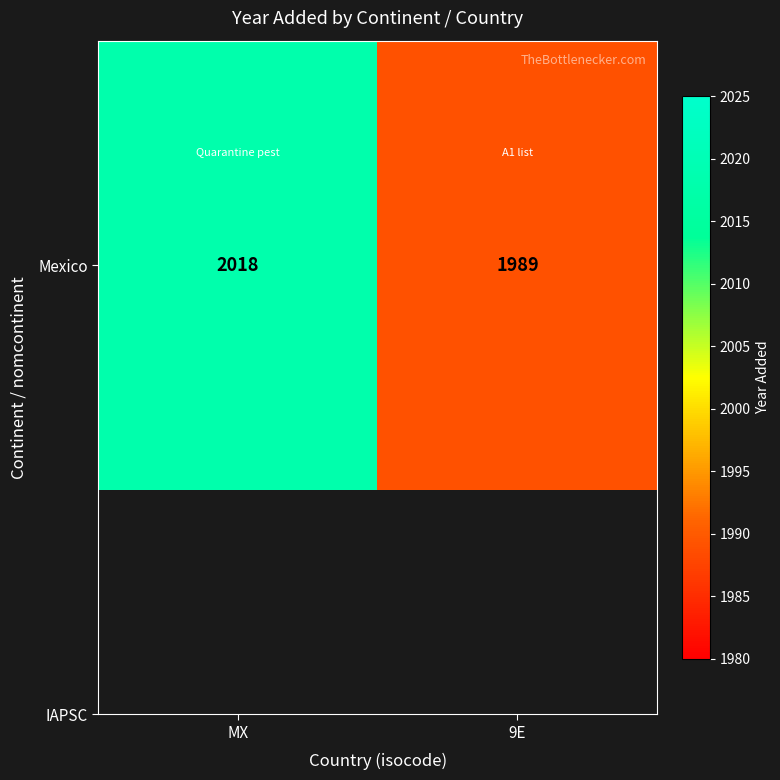

Between 9E and MX, which is larger?

MX